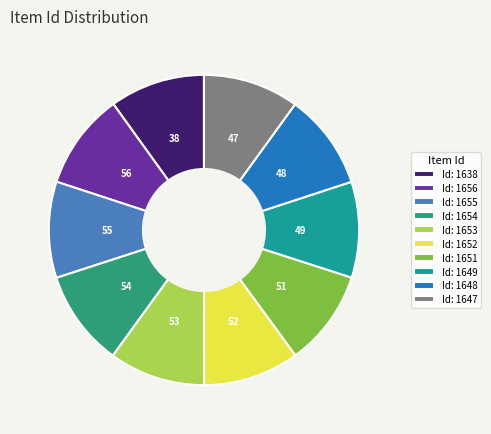

Is it true that Id: 1653 is 10% of the pie?

True